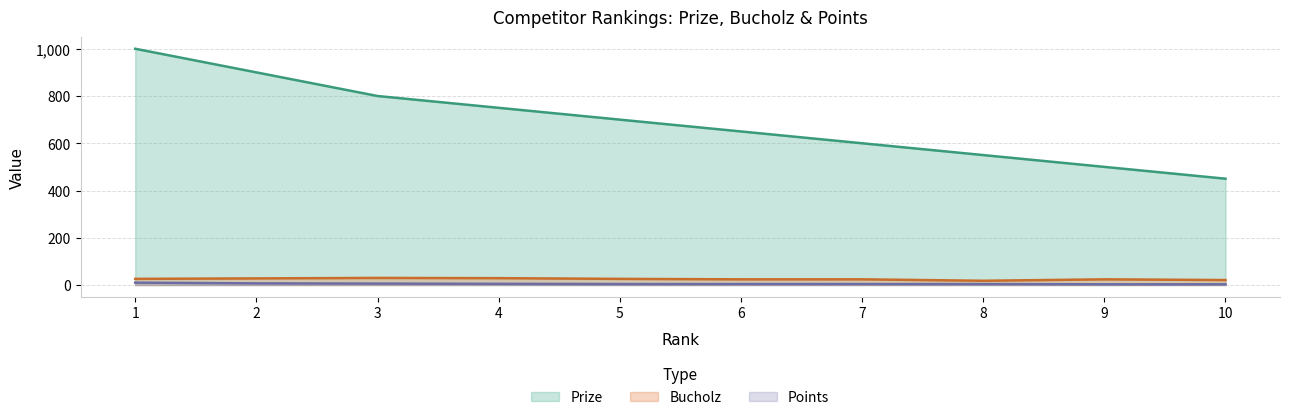

True or false: Bucholz and Points intersect in this chart.

False